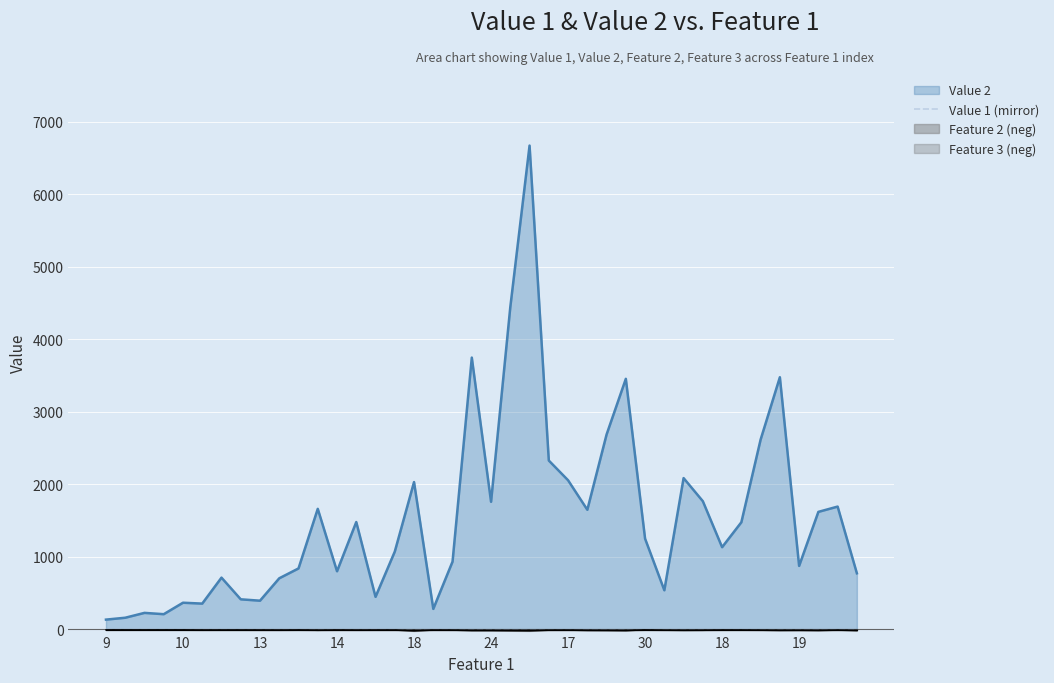

What is the value of the 28th point from the left?

-4.6